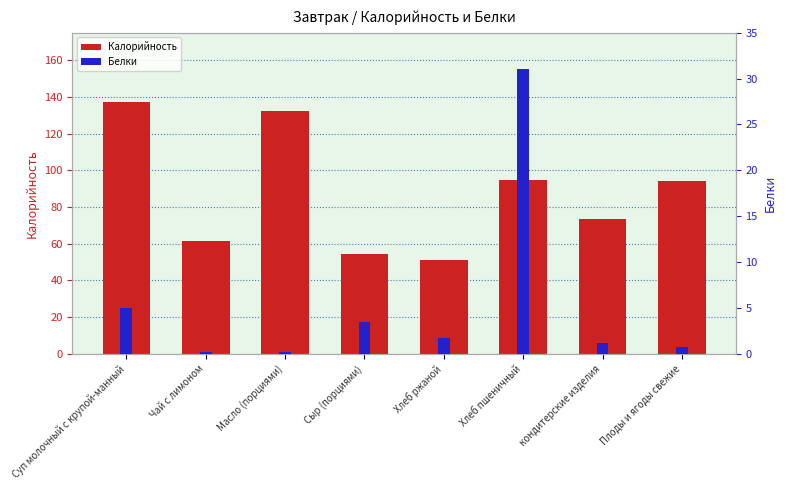

How many values in the Калорийность series are below 94?

4